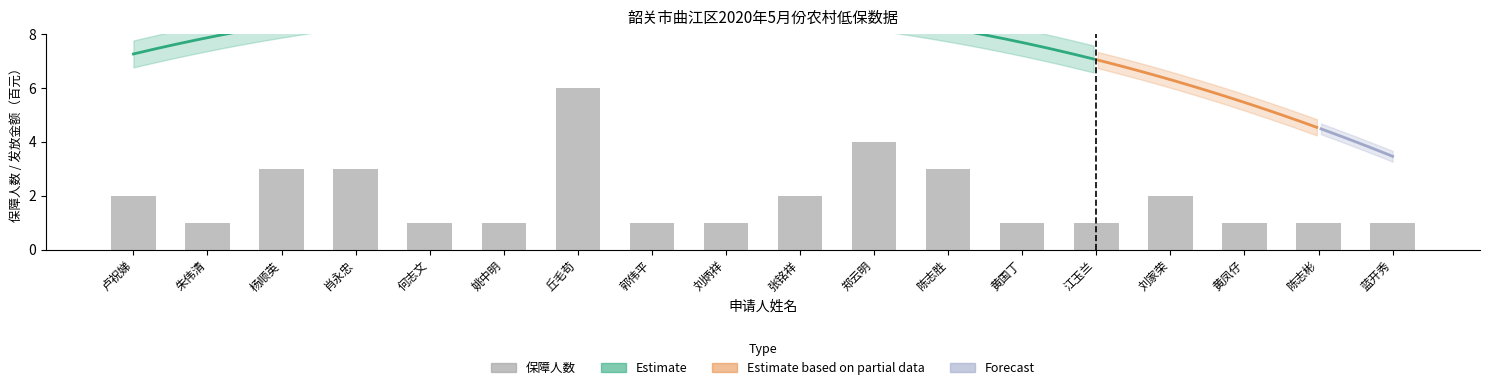

How many bars are there in total?

18